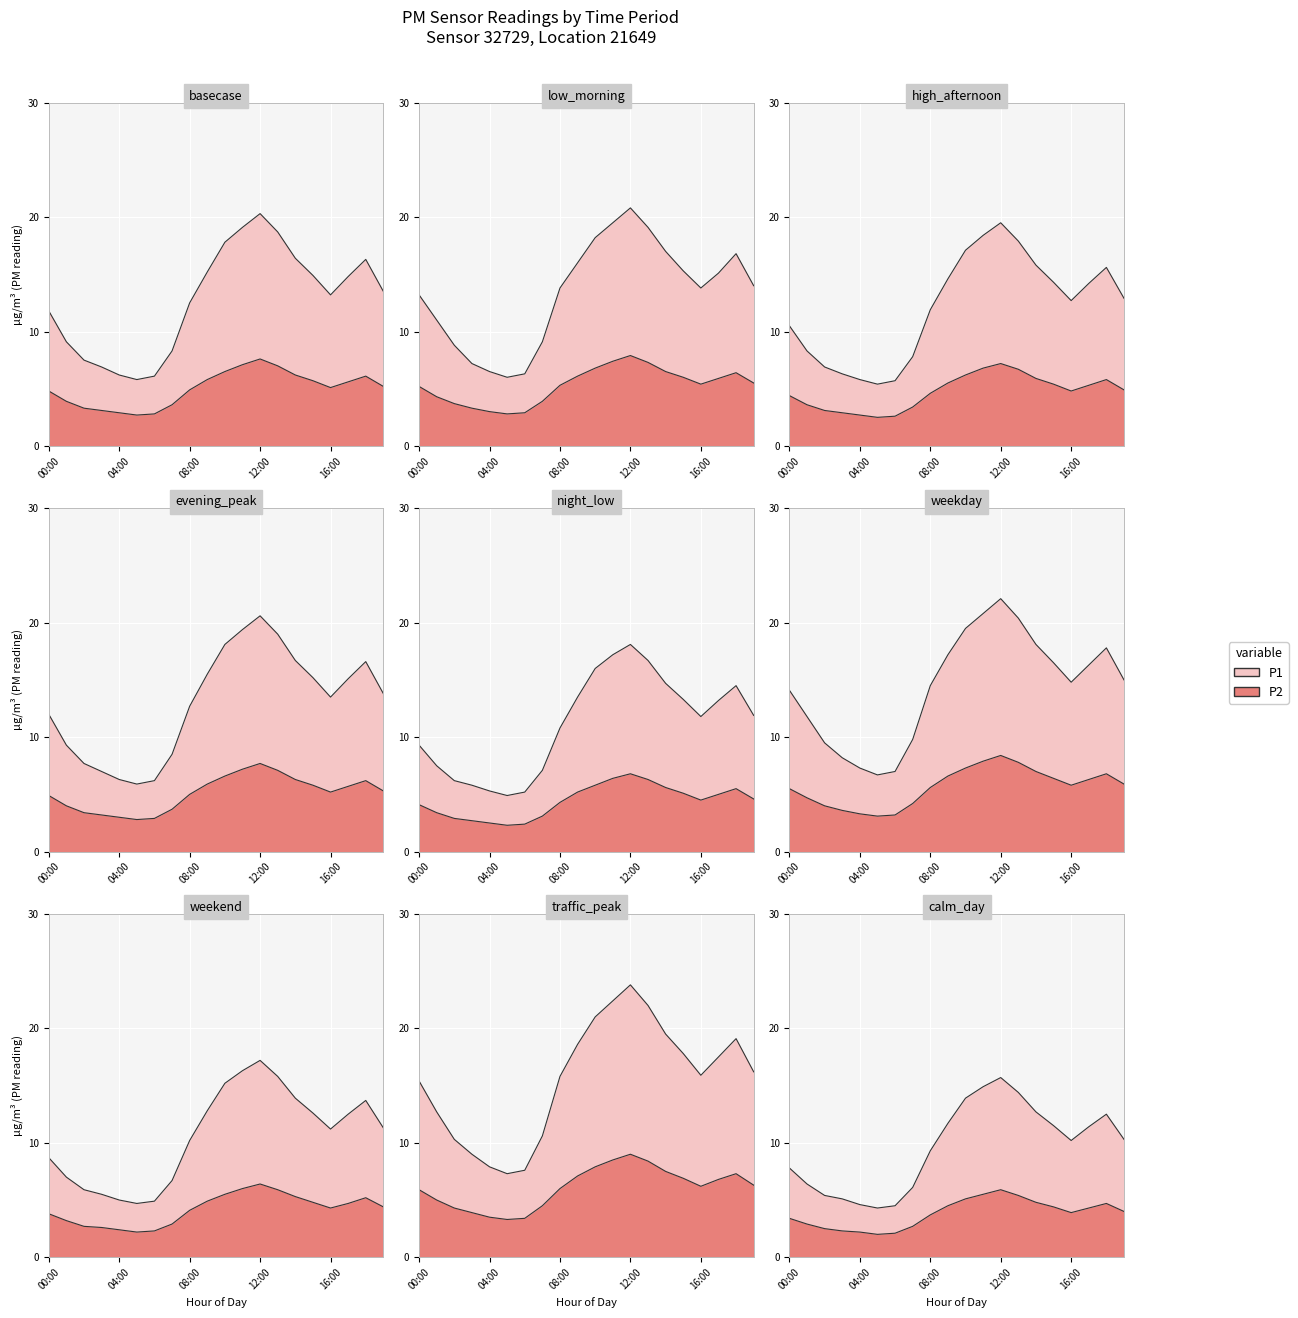

Does the chart display data point markers on the line(s)?

No